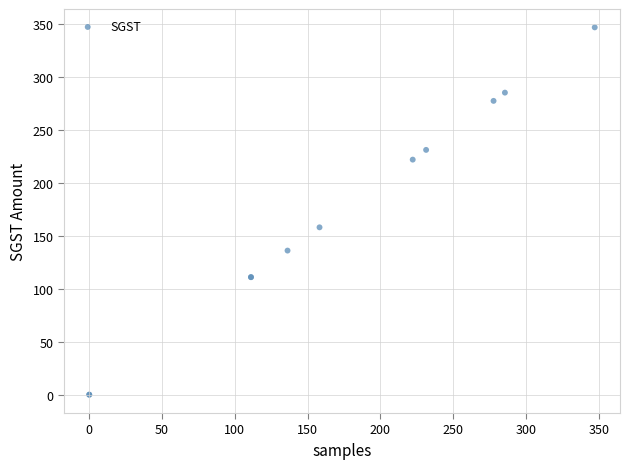

What Y value in the scatter plot is closest to 173?

158.2